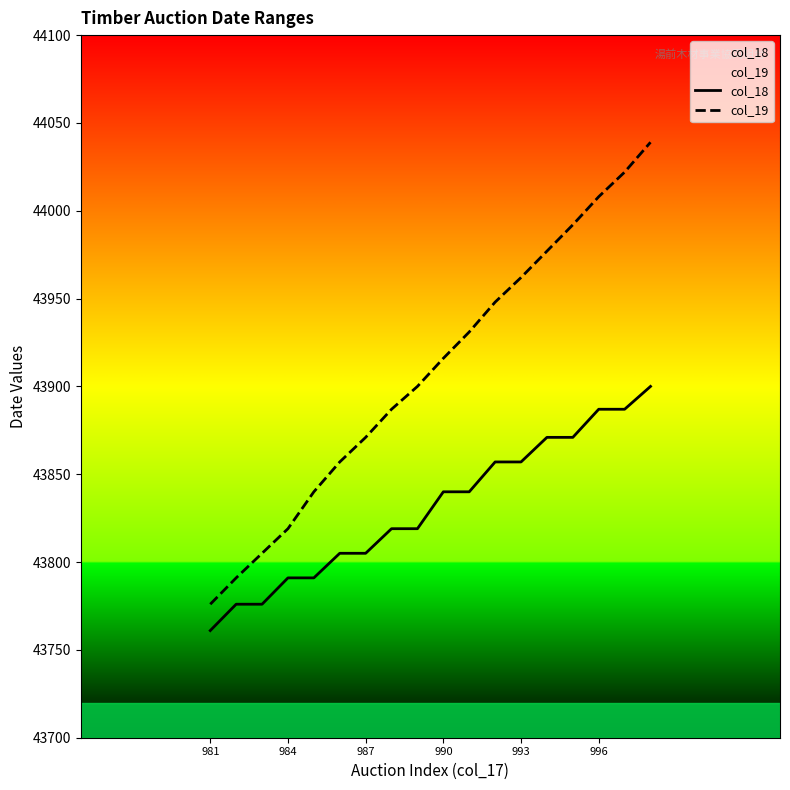

Is it true that col_18 equals 43805 at 987?

True